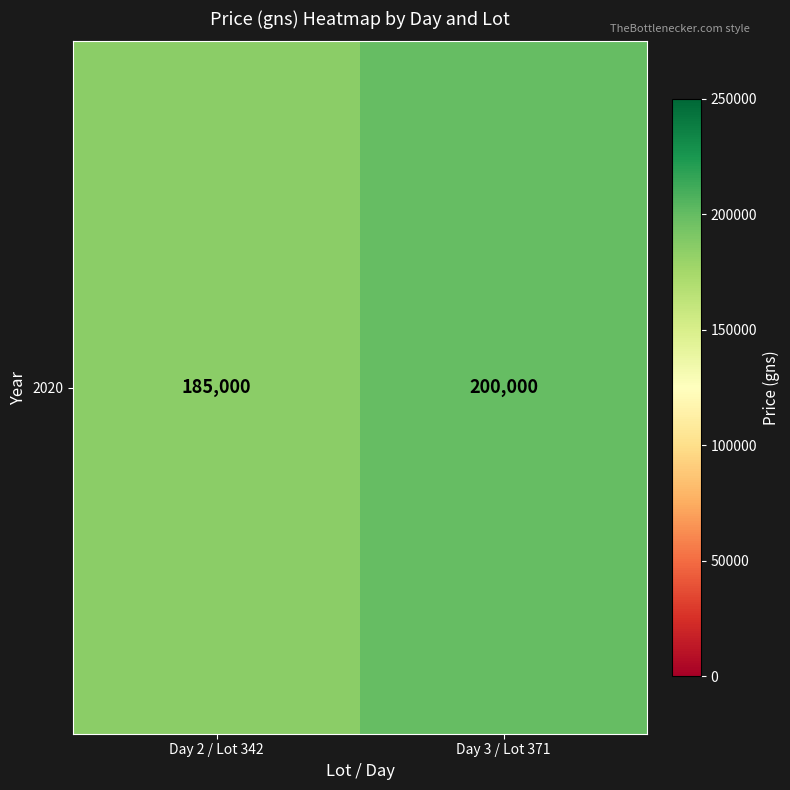

Reading left to right, extract all data points from this chart.

185000	200000